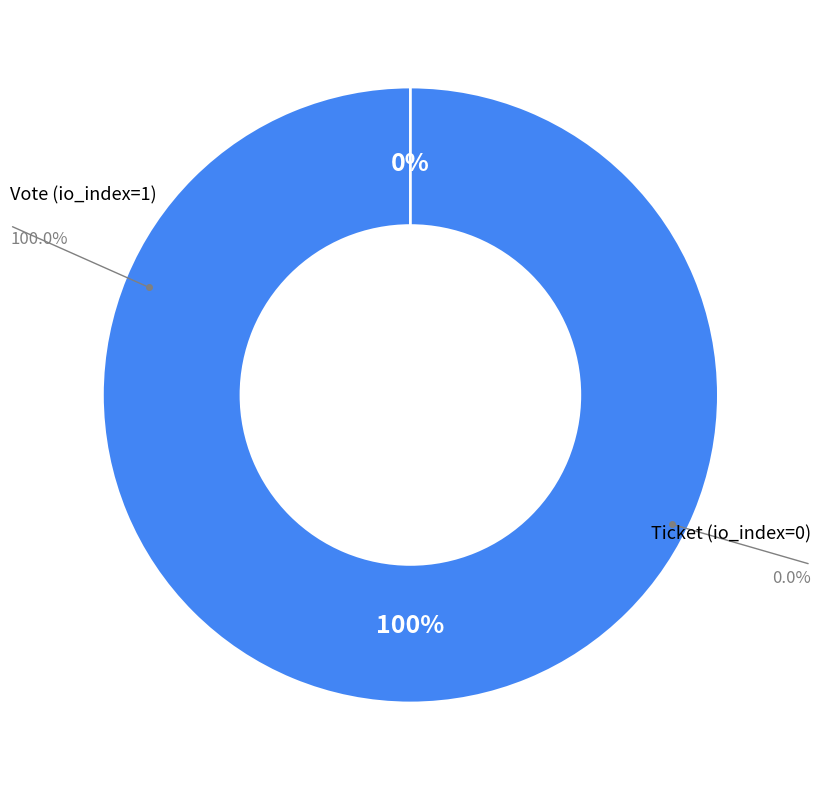

How many slices are in this pie chart?

2